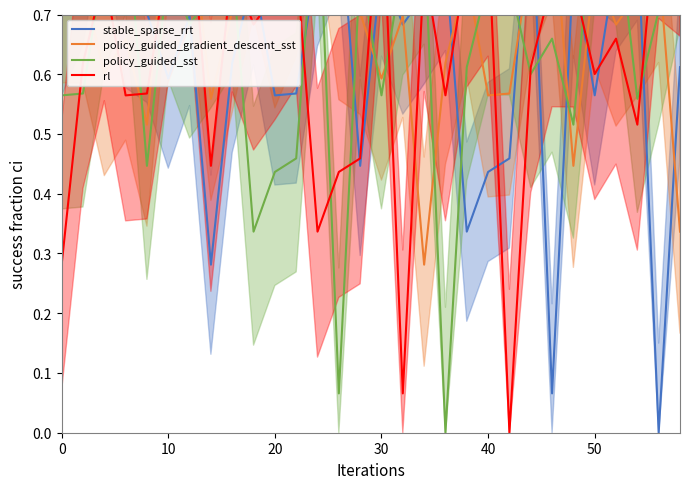

In policy_guided_sst, how many points are lower than both neighbors (excluding endpoints)?

9